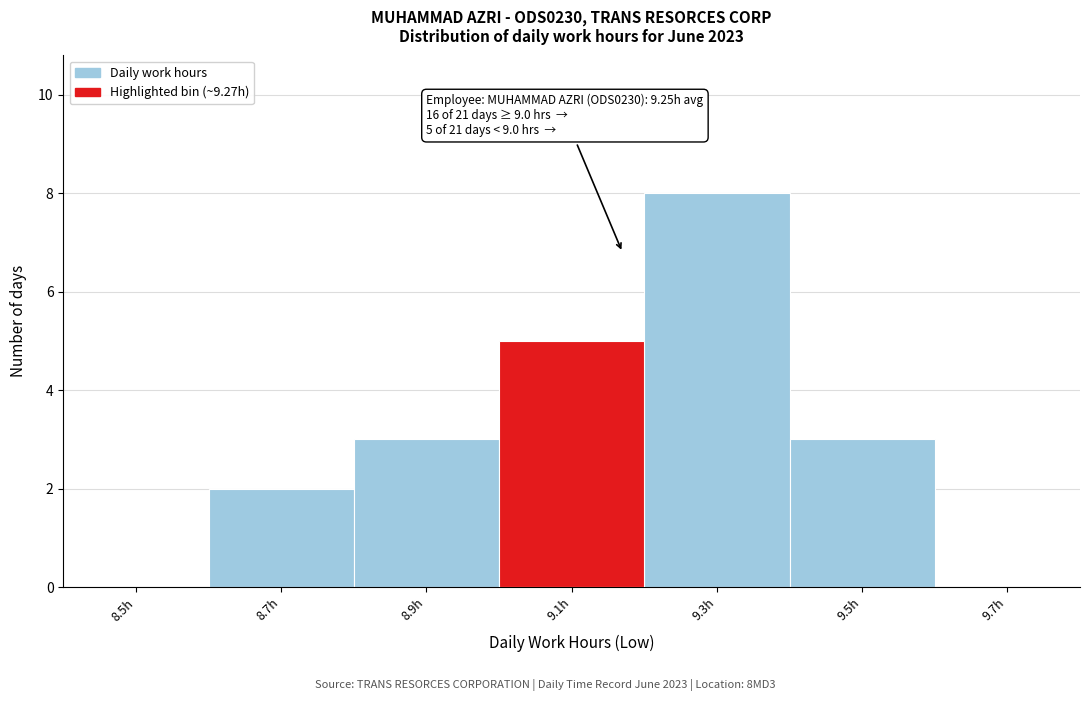

Reading left to right, extract all data points from this chart.

8.5h=0	8.7h=2	8.9h=3	9.1h=5	9.3h=8	9.5h=3	9.7h=0